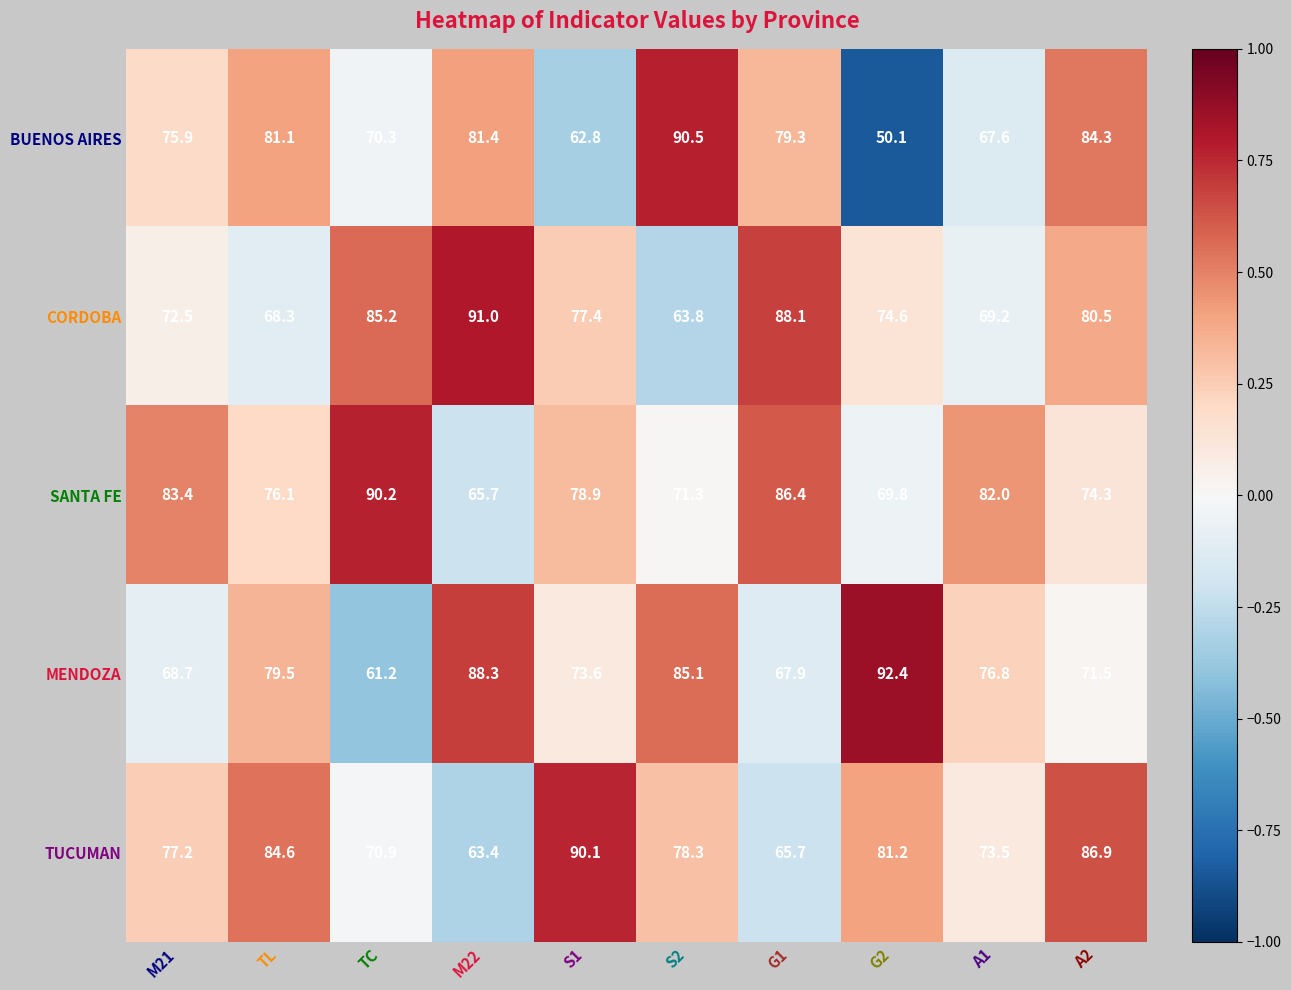

At which category is the sum across all series the highest?

A2